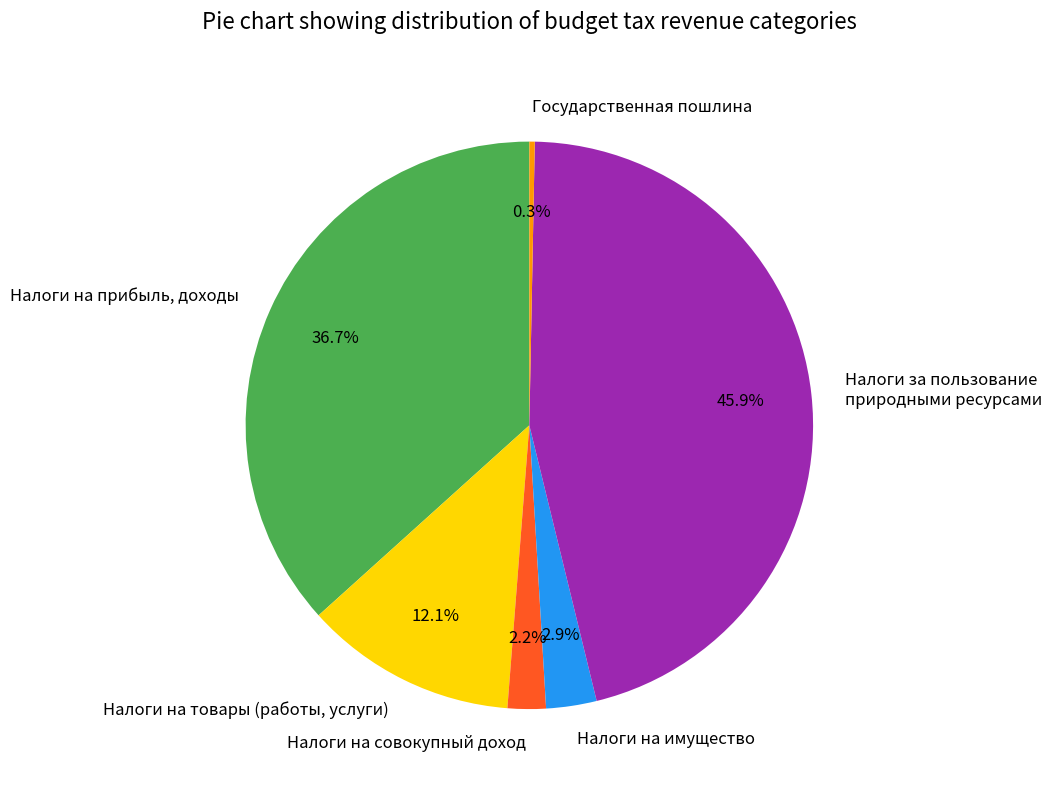

Does any single category account for the majority?

No